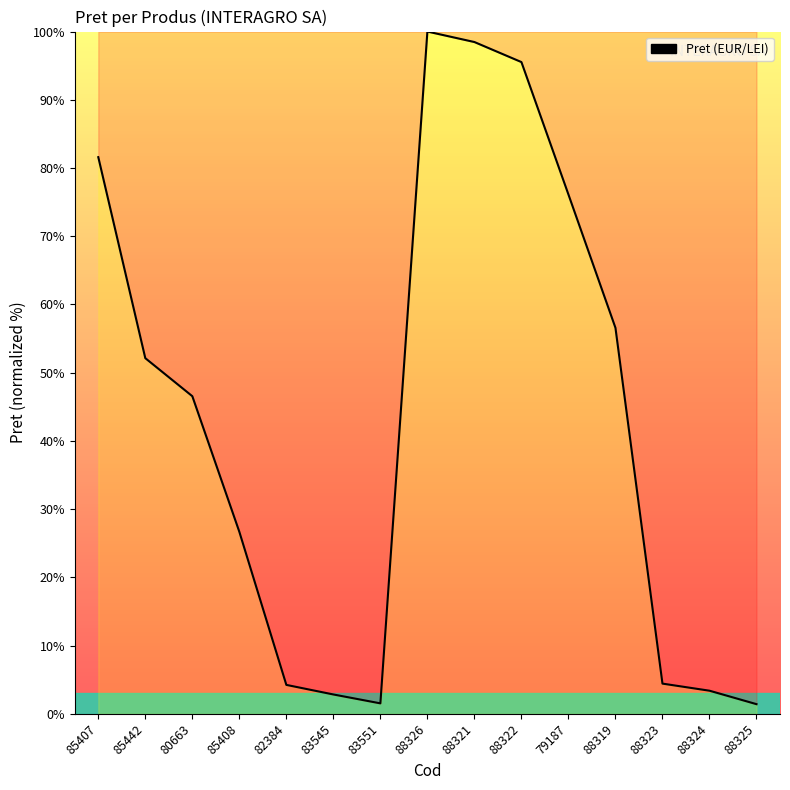

Where is the data nearest to the value 50?

85442